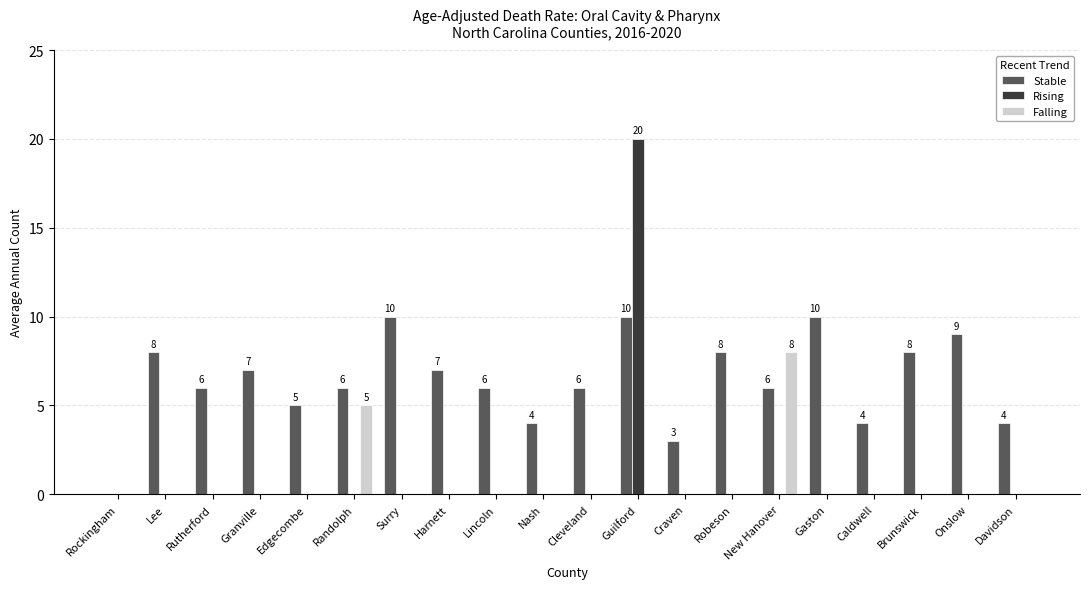

Reading left to right, what are all the values shown in this chart?

Stable: 0	8	6	7	5	6	10	7	6	4	6	10	3	8	6	10	4	8	9	4
Rising: 0	0	0	0	0	0	0	0	0	0	0	20	0	0	0	0	0	0	0	0
Falling: 0	0	0	0	0	5	0	0	0	0	0	0	0	0	8	0	0	0	0	0